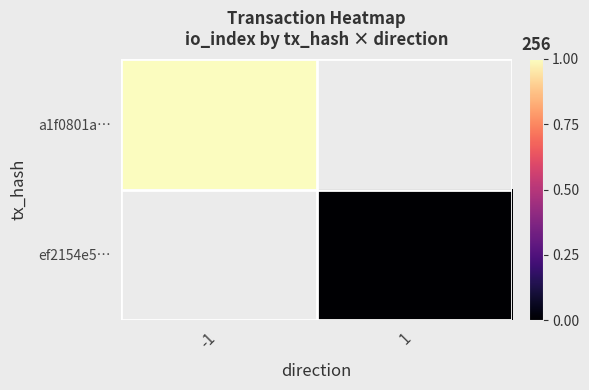

Count the number of categories in the chart.

2